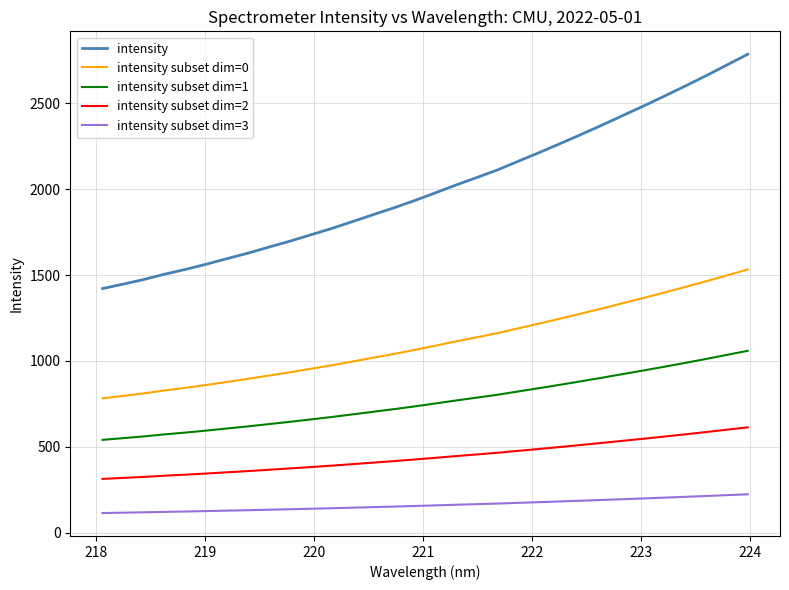

What is the difference between the maximum and minimum values in the intensity subset dim=3 series?

109.2